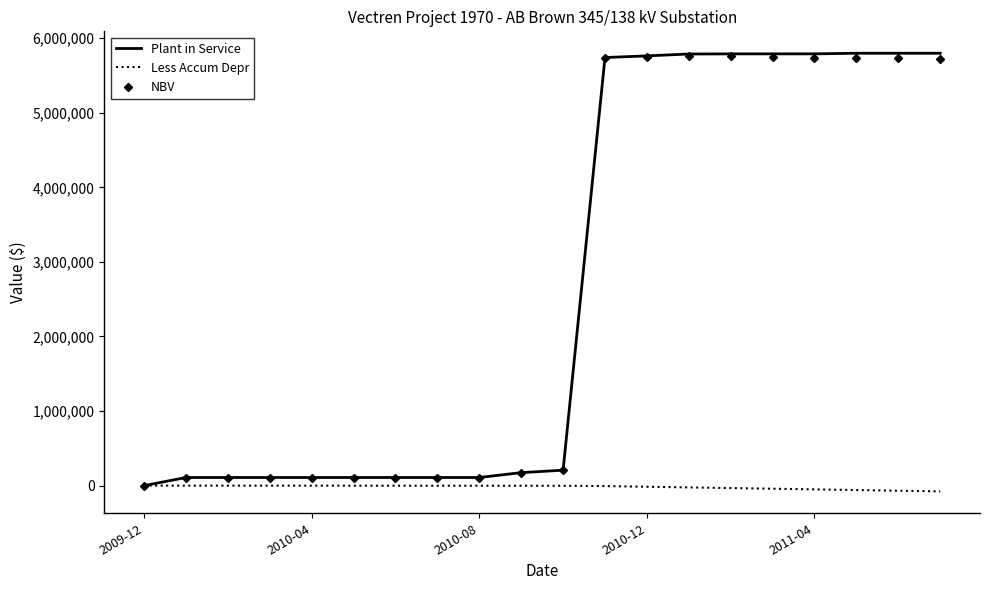

Which series has the largest range (max minus min)?

Plant in Service